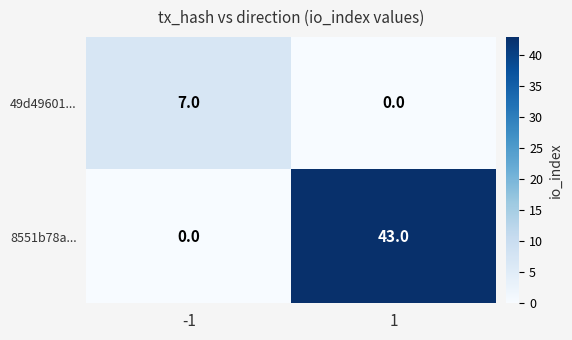

What is the total value across all series at -1?

7